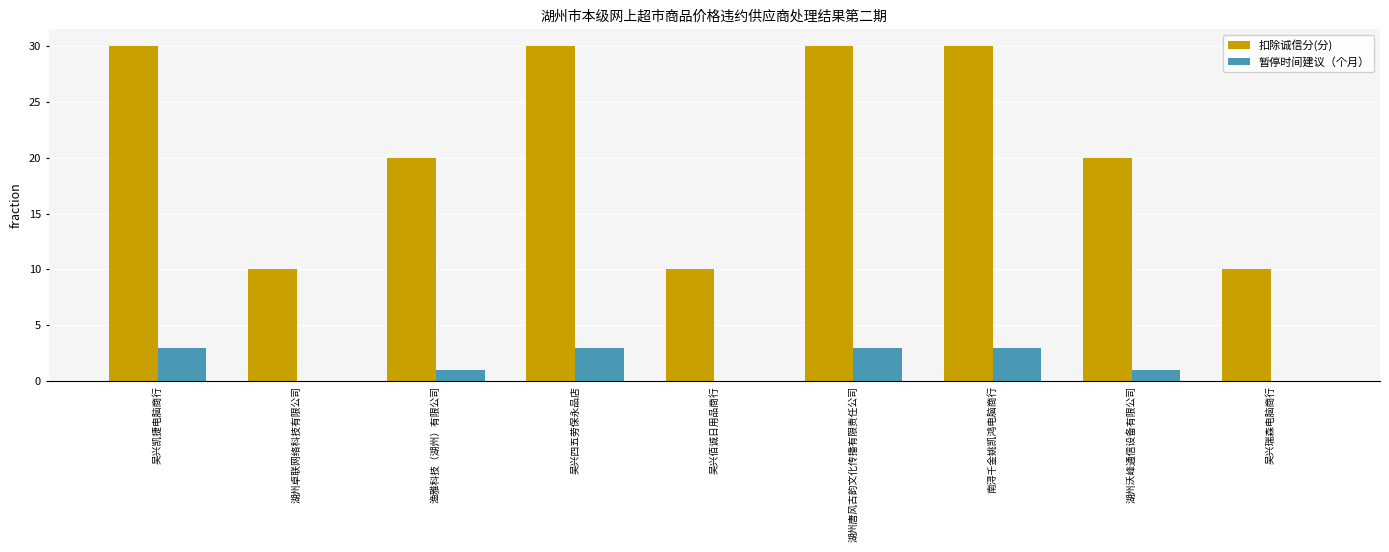

Reading left to right, extract all data points from this chart.

扣除诚信分(分): 30	10	20	30	10	30	30	20	10
暂停时间建议（个月）: 3	0	1	3	0	3	3	1	0